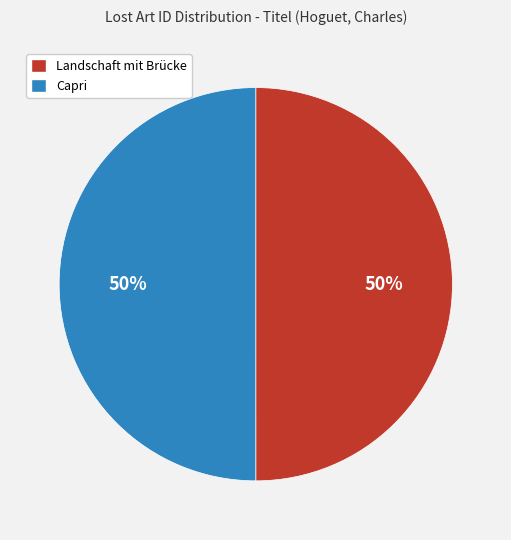

The Capri slice represents 60% of the pie. True or false?

False